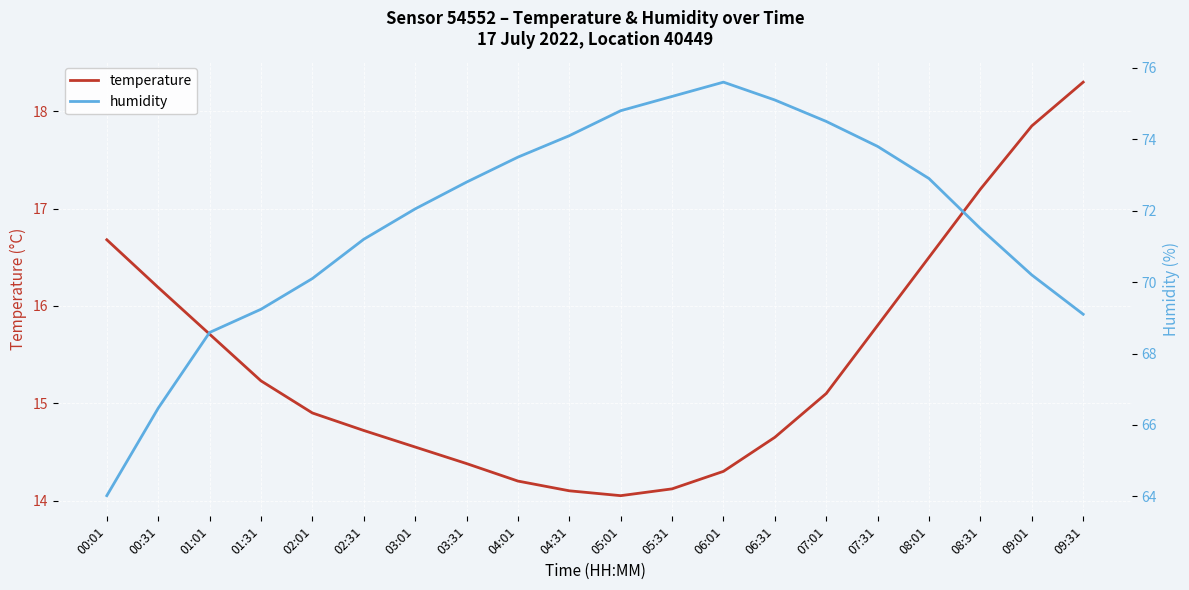

What is the sum of all temperature values?

308.5